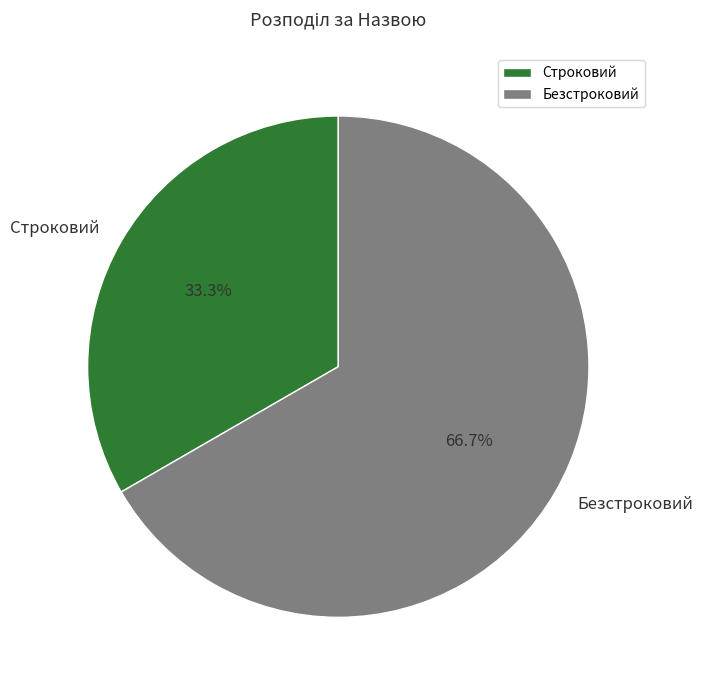

What is the ratio of the value at Строковий to the value at Безстроковий?

0.5